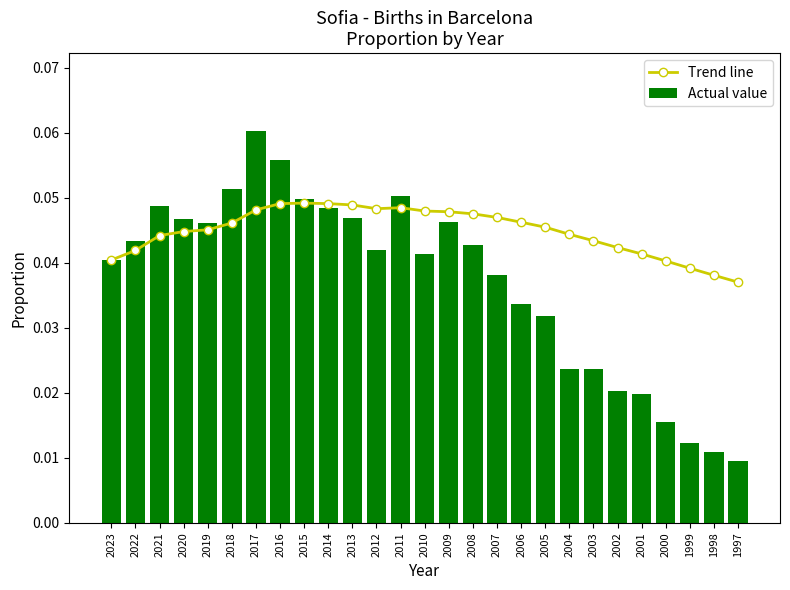

Is it true that Actual value equals 0.0 at 2011?

False